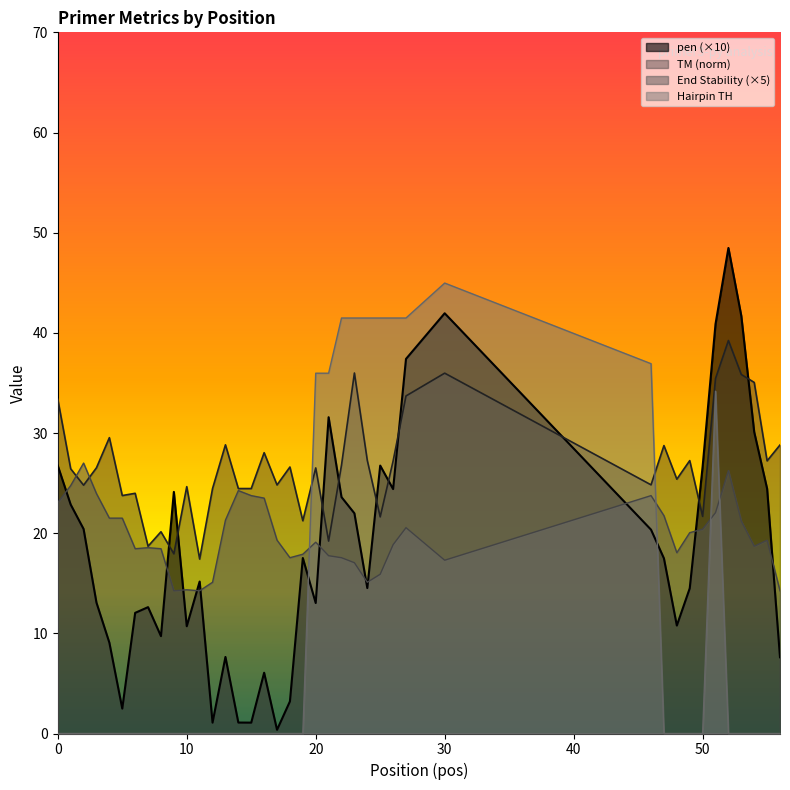

Which series has the largest total across all categories?

PRIMER_RIGHT_0_TM